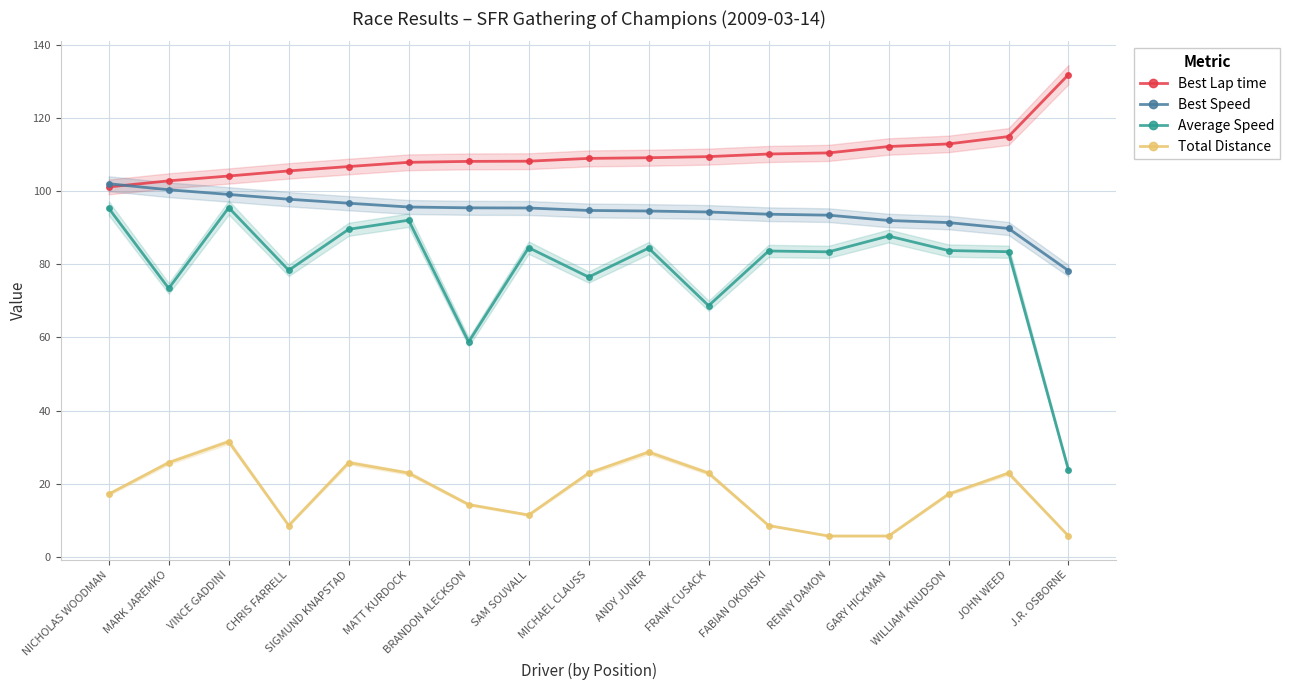

Is this an area chart (filled region under the line)?

No